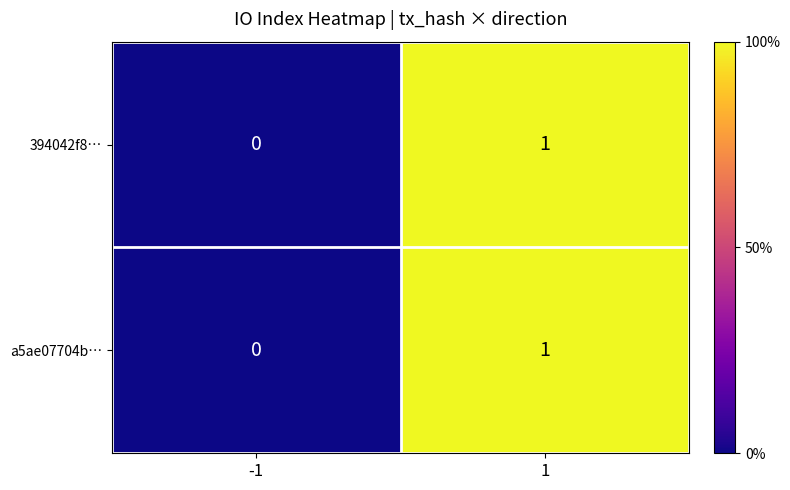

Reading right to left, list all the values displayed in this chart.

394042f8…: 1	0
a5ae07704b…: 1	0